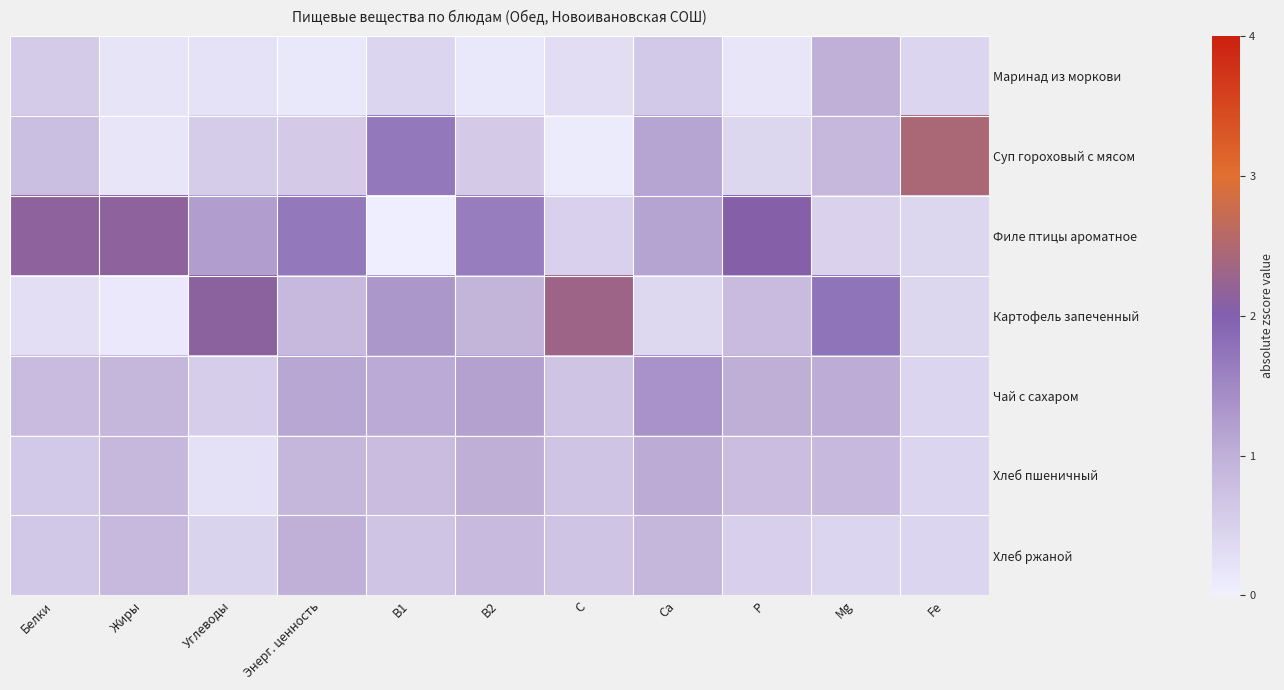

Reading left to right, list all the values displayed in this chart.

Маринад из моркови: Белки=0.6	Жиры=0.2	Углеводы=0.2	Энерг. ценность=0.1	B1=0.4	B2=0.1	C=0.3	Ca=0.6	P=0.2	Mg=1.0	Fe=0.4
Суп гороховый с мясом: Белки=0.8	Жиры=0.2	Углеводы=0.6	Энерг. ценность=0.6	B1=1.7	B2=0.6	C=0.1	Ca=1.2	P=0.4	Mg=0.9	Fe=2.4
Филе птицы ароматное: Белки=2.1	Жиры=2.2	Углеводы=1.2	Энерг. ценность=1.7	B1=0.0	B2=1.6	C=0.5	Ca=1.2	P=2.1	Mg=0.5	Fe=0.4
Картофель запеченный: Белки=0.3	Жиры=0.1	Углеводы=2.1	Энерг. ценность=0.9	B1=1.3	B2=0.9	C=2.3	Ca=0.4	P=0.8	Mg=1.7	Fe=0.4
Чай с сахаром: Белки=0.8	Жиры=0.9	Углеводы=0.5	Энерг. ценность=1.1	B1=1.1	B2=1.2	C=0.7	Ca=1.4	P=1.0	Mg=1.0	Fe=0.4
Хлеб пшеничный: Белки=0.6	Жиры=0.9	Углеводы=0.2	Энерг. ценность=0.9	B1=0.8	B2=1.0	C=0.7	Ca=1.1	P=0.8	Mg=0.9	Fe=0.4
Хлеб ржаной: Белки=0.6	Жиры=0.9	Углеводы=0.5	Энерг. ценность=1.0	B1=0.7	B2=0.8	C=0.7	Ca=0.9	P=0.5	Mg=0.4	Fe=0.4